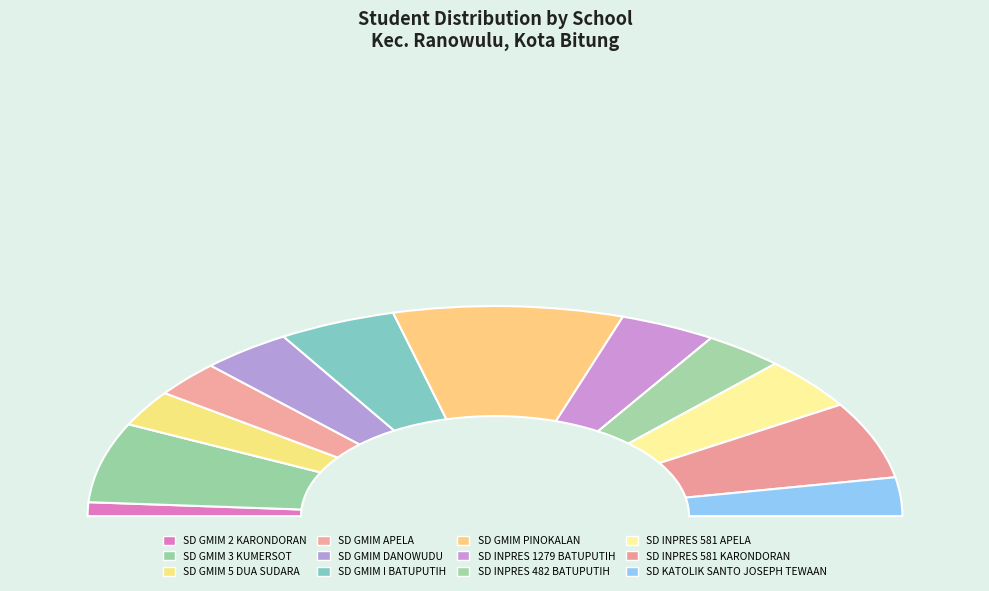

To the nearest percent, what is the difference between the largest and smallest slice percentages?

16%